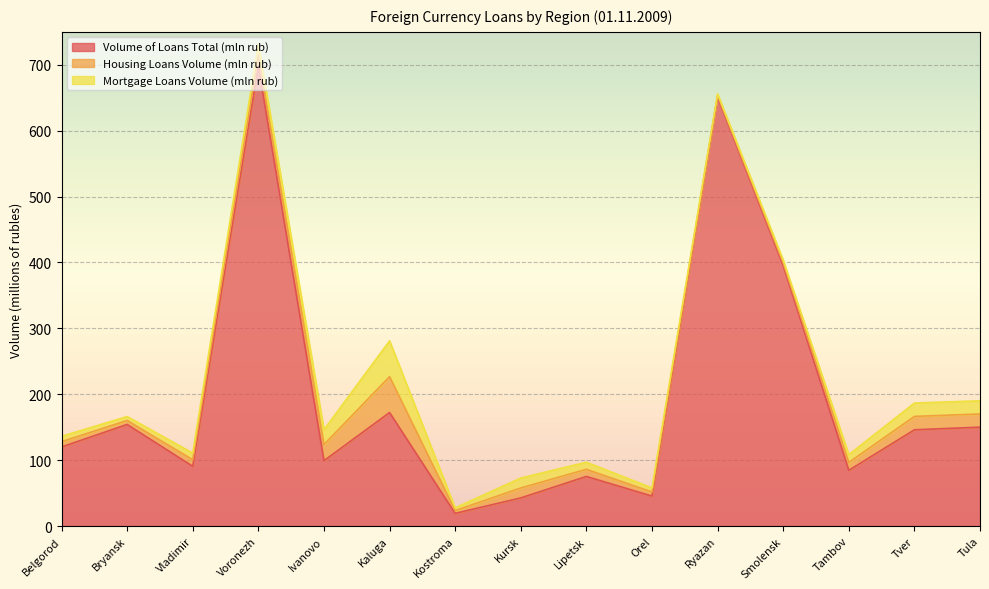

How many lines are shown in the chart?

3